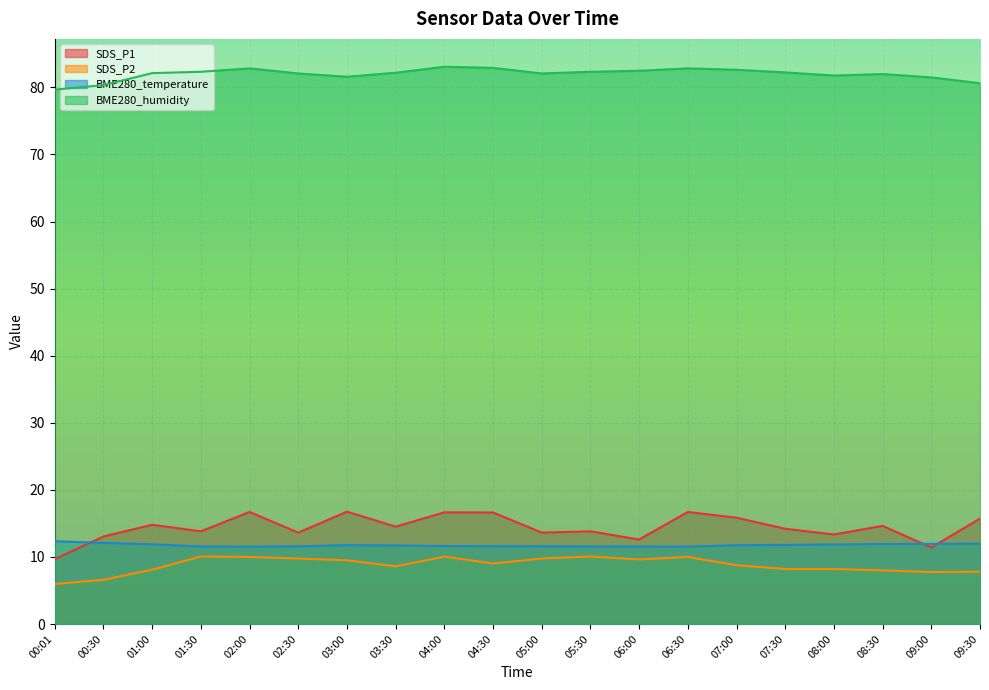

What is the total value across all series at 01:30?

117.8